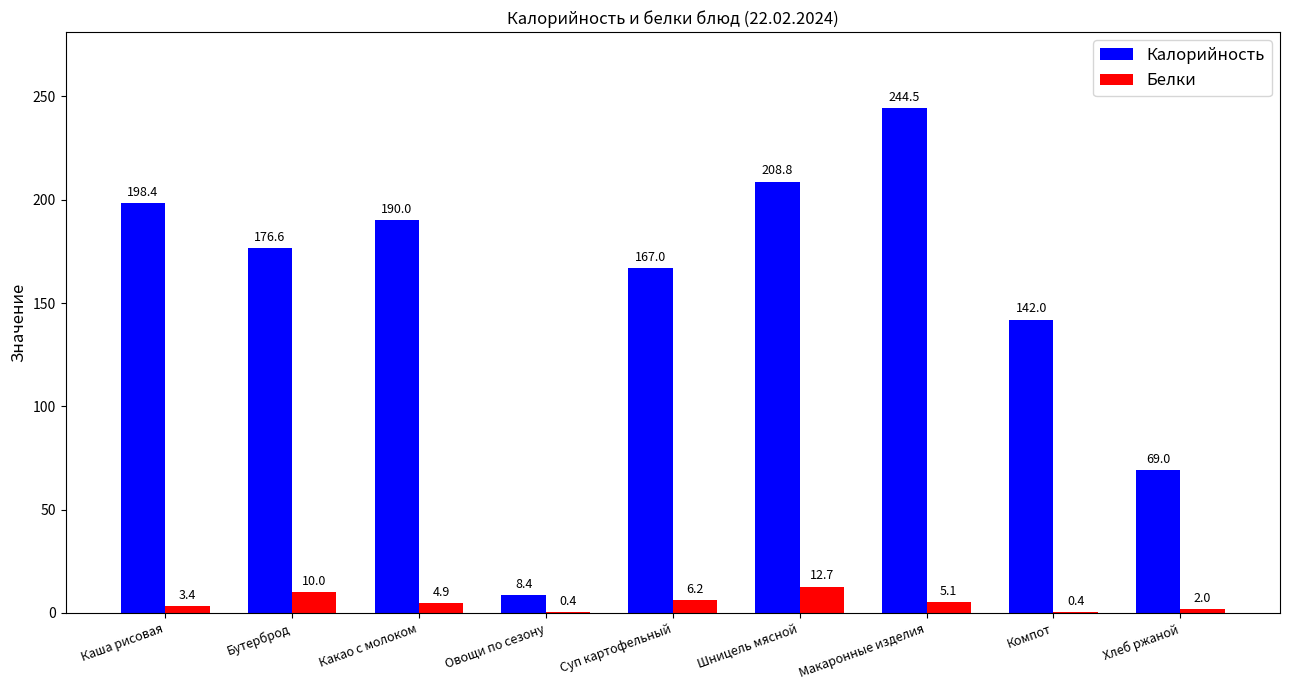

What are all the series names shown in the legend?

Калорийность, Белки